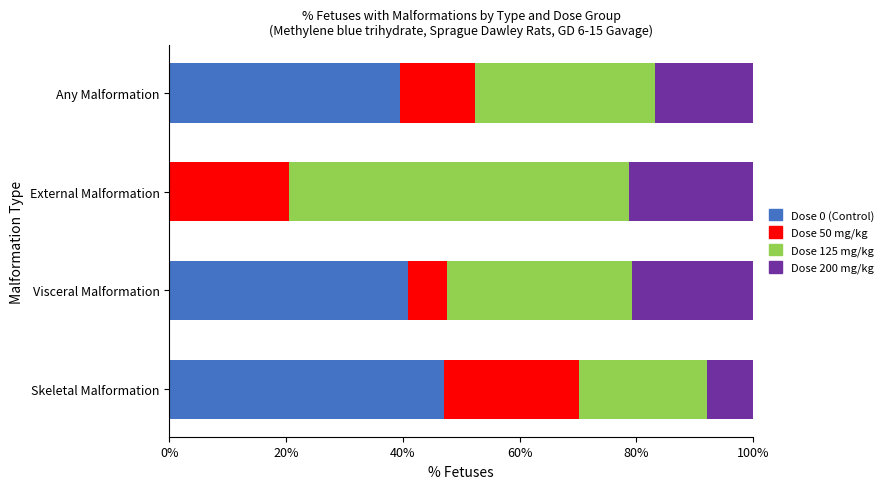

What is the sum of the Dose 0 (Control) values at Visceral Malformation and Any Malformation?

80.5